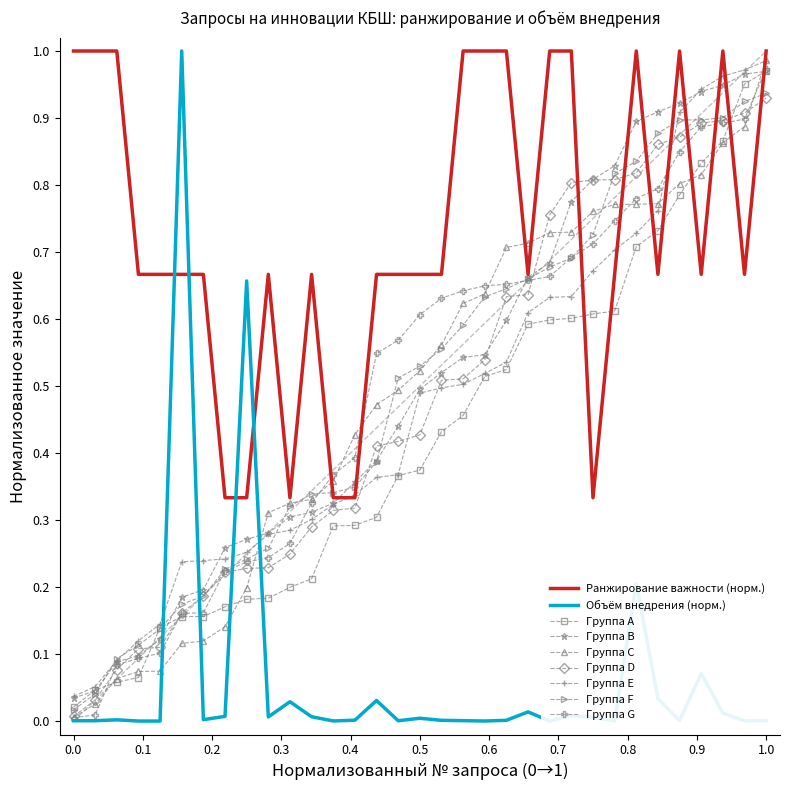

What are all the series names shown in the legend?

Ранжирование важности (норм.), Объём внедрения (норм.), Группа A, Группа B, Группа C, Группа D, Группа E, Группа F, Группа G